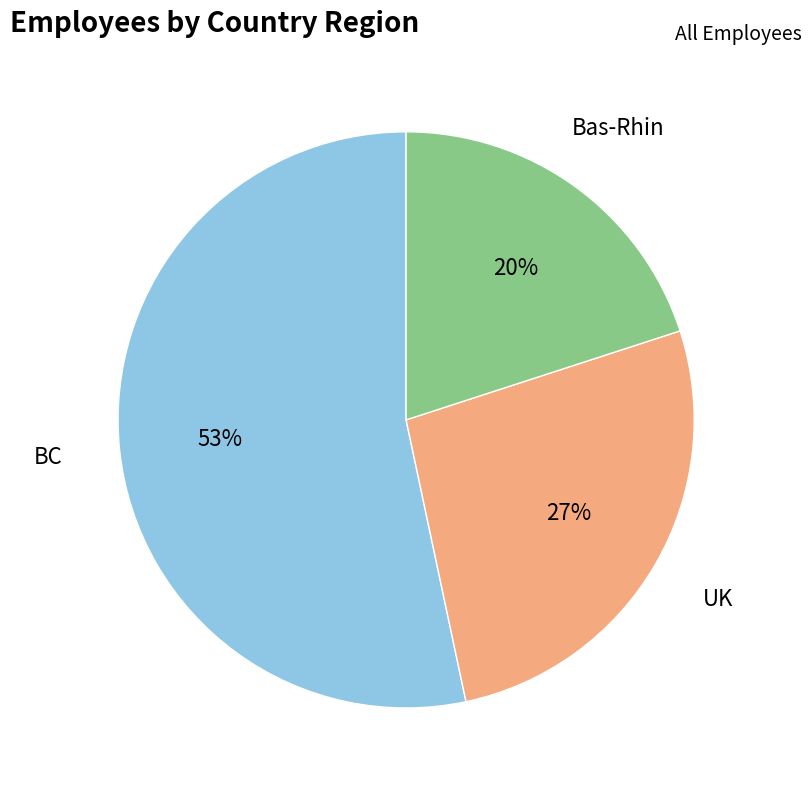

To the nearest percent, what is the difference between the largest and smallest slice percentages?

33%